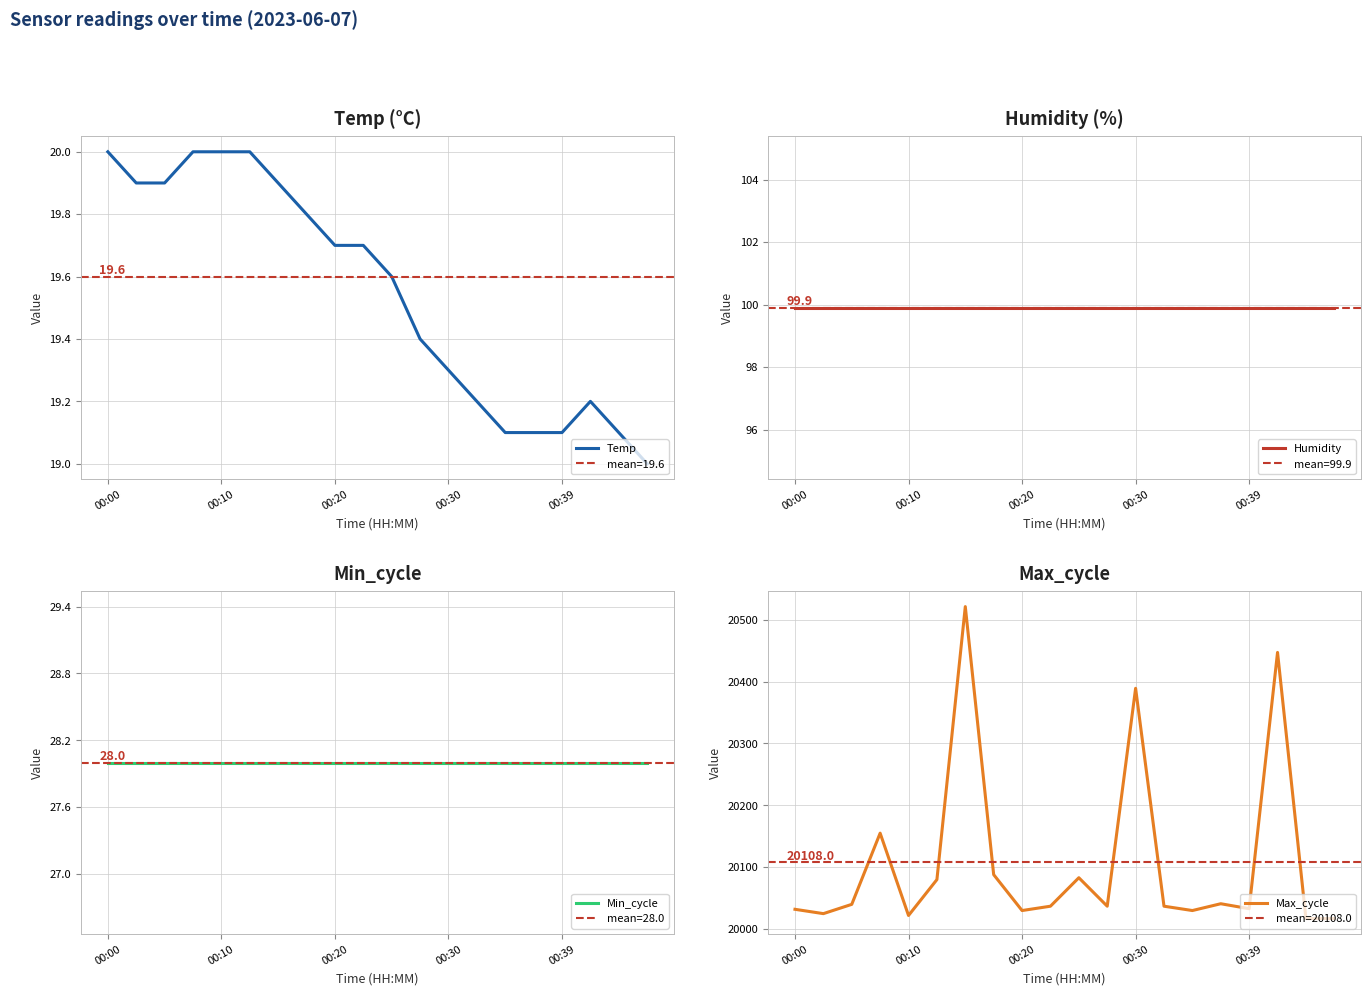

True or false: Temp has a value of 32.6 at 00:39.

False